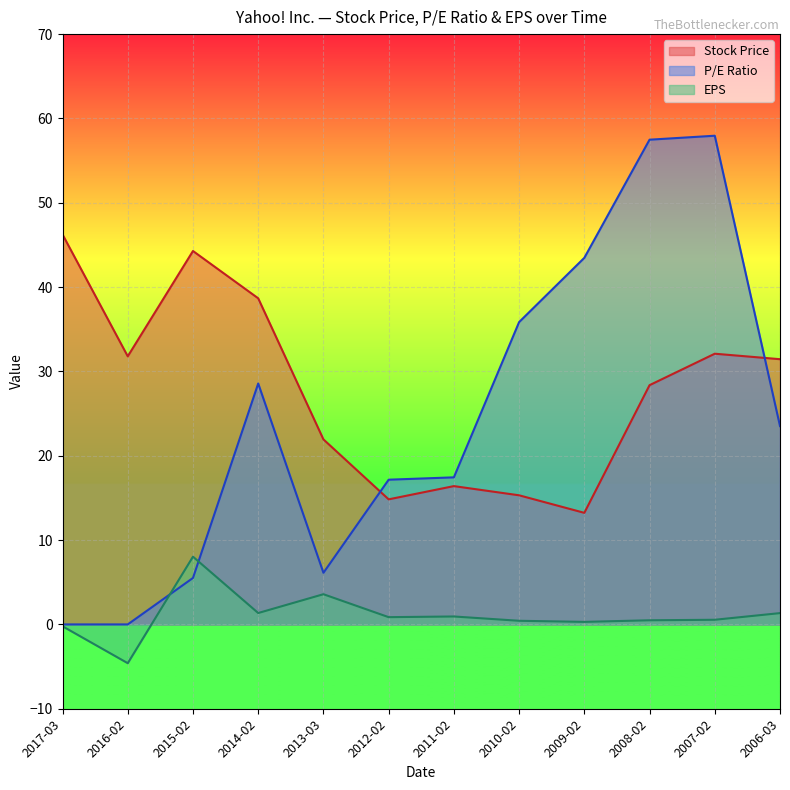

What is the total value across all series at 2008-02?

86.3